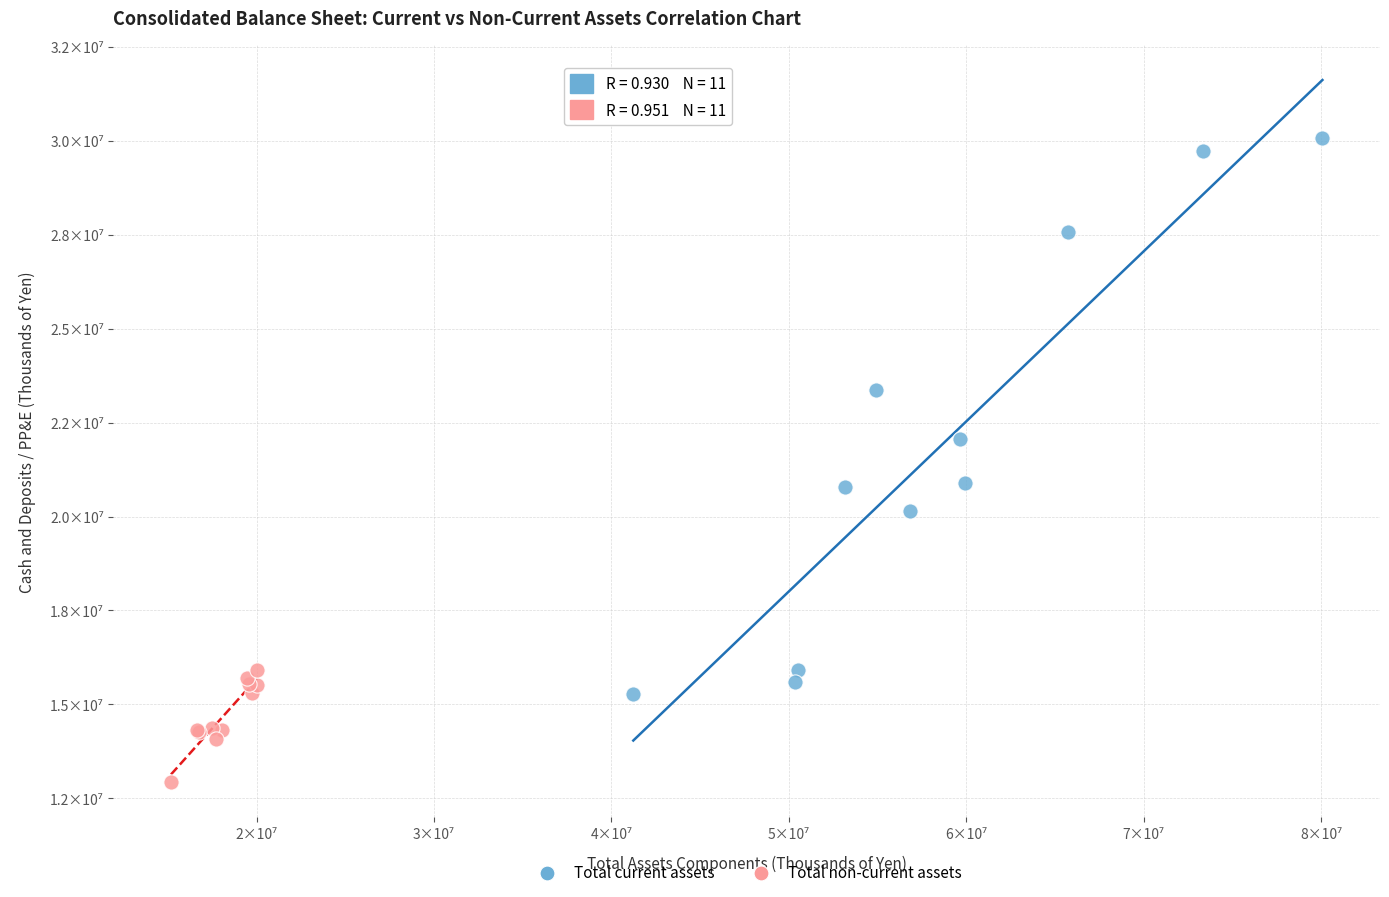

What are all the series names shown in the legend?

Total current assets, Total non-current assets